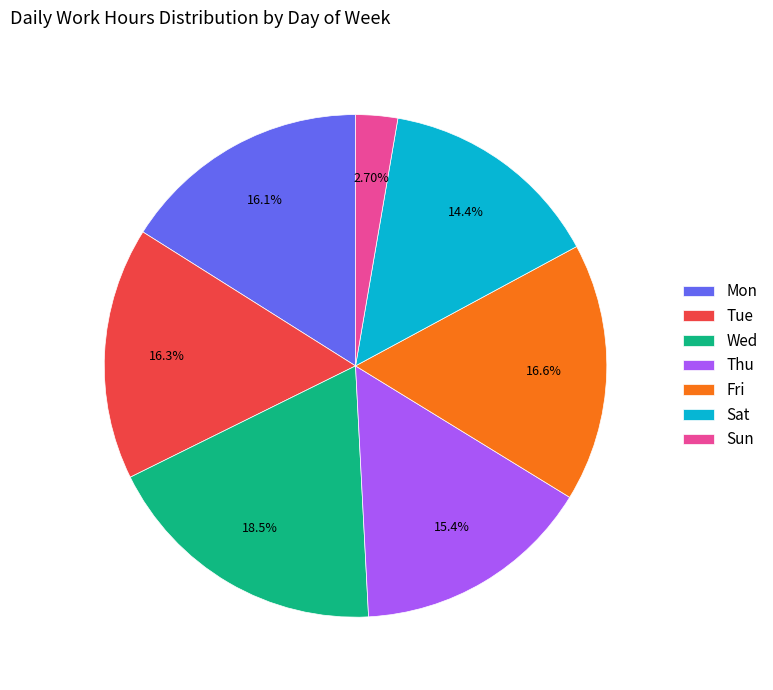

Which slice is the largest?

Wed